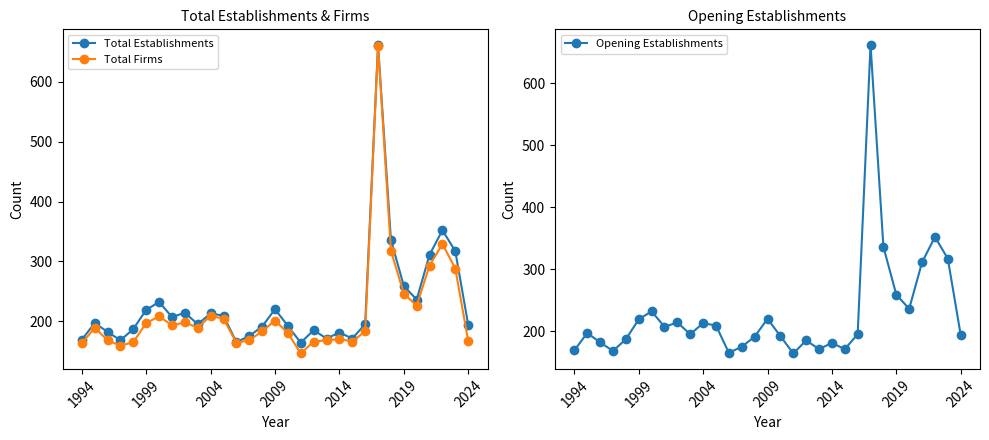

What is the maximum value for Total Firms?

660